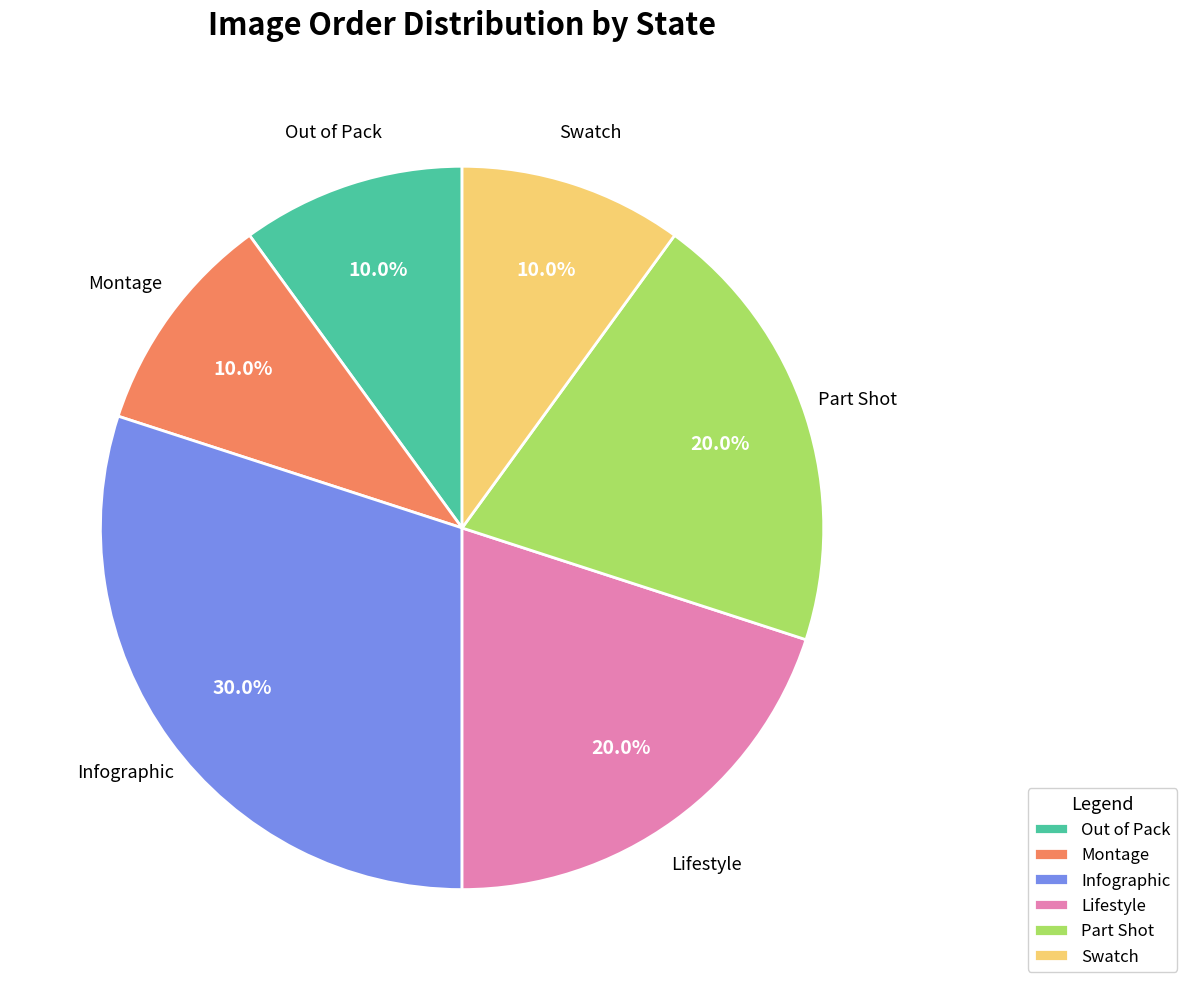

Does Lifestyle represent more than half of the total?

No